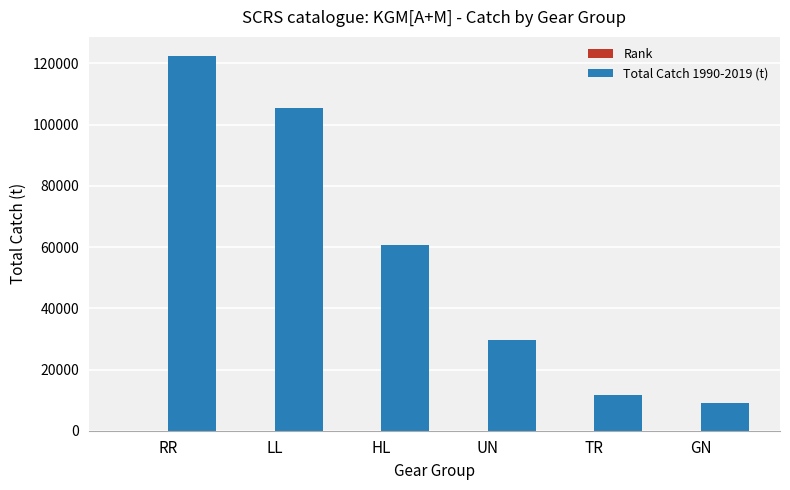

The value of Total Catch 1990-2019 (t) at HL is 93691.7. True or false?

False